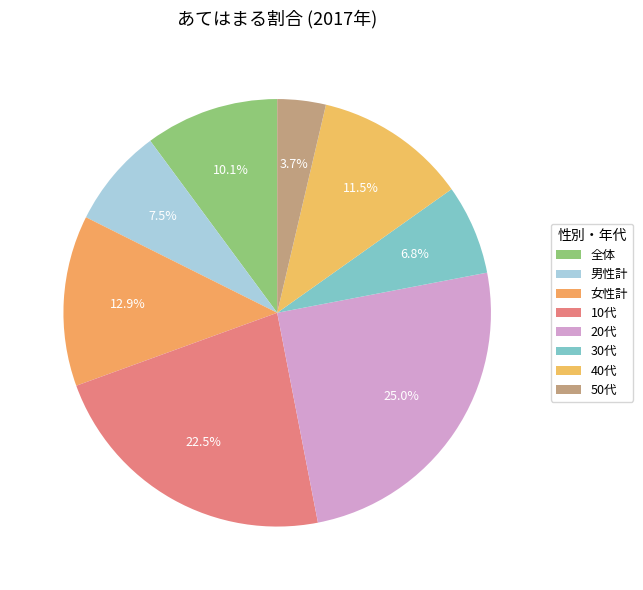

Which category has the biggest portion of the pie?

20代